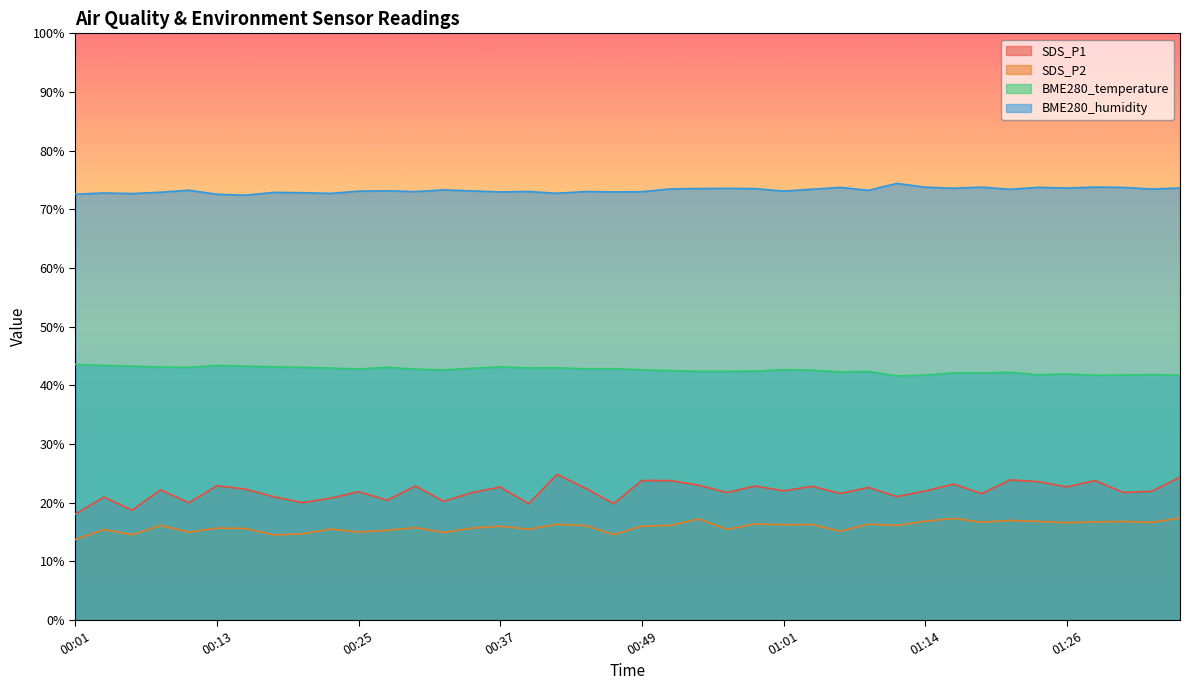

How many data points does each series have?

40